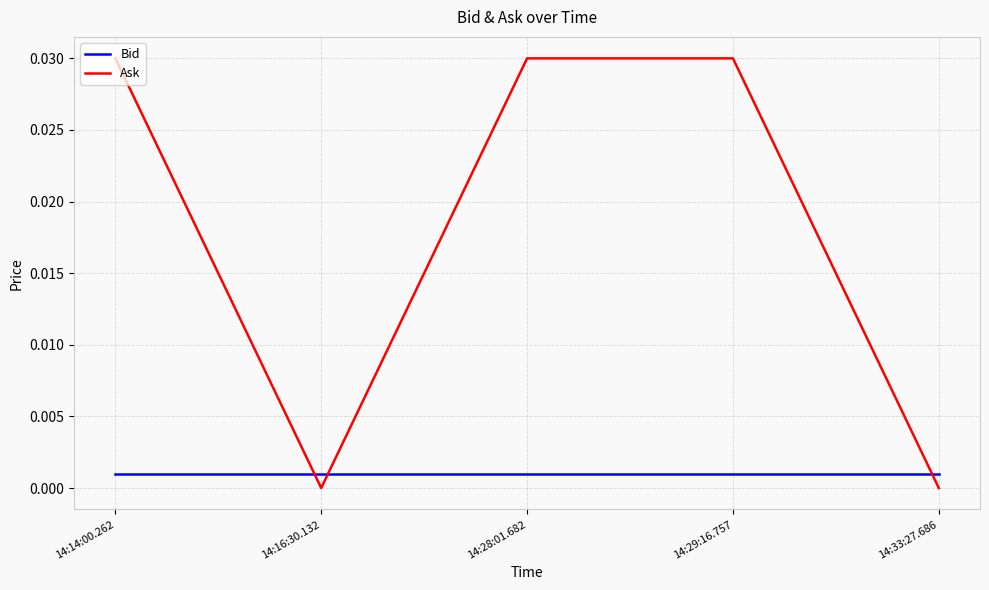

Rank the series at 14:29:16.757 from lowest to highest value.

Bid, Ask